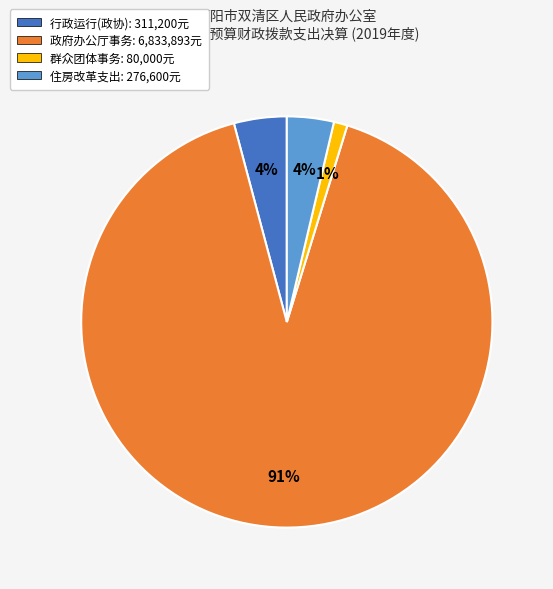

To the nearest percent, what is the average slice percentage?

25%